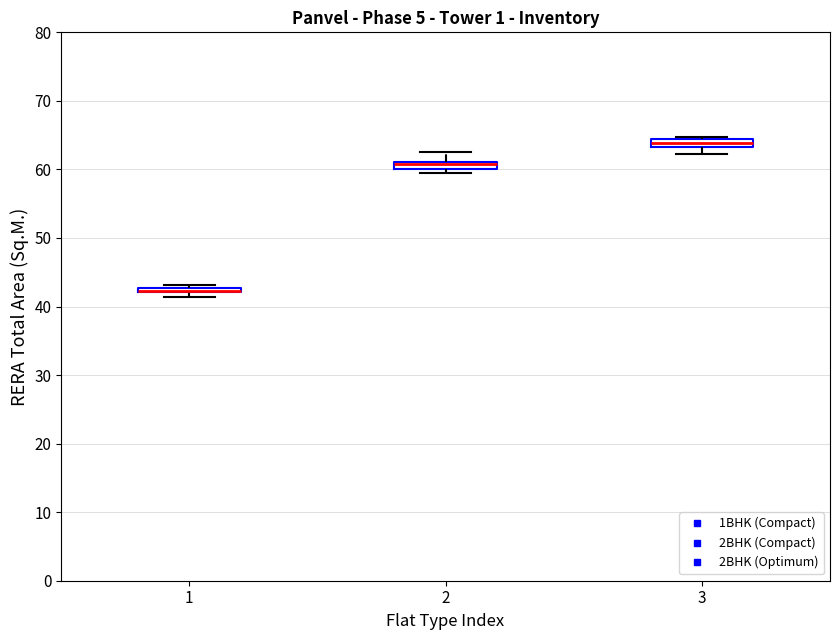

Where does the lower whisker of the box at x = 3 end on the y-axis? The values are not printed on the chart, so give them approximately, as read against the axis.

62